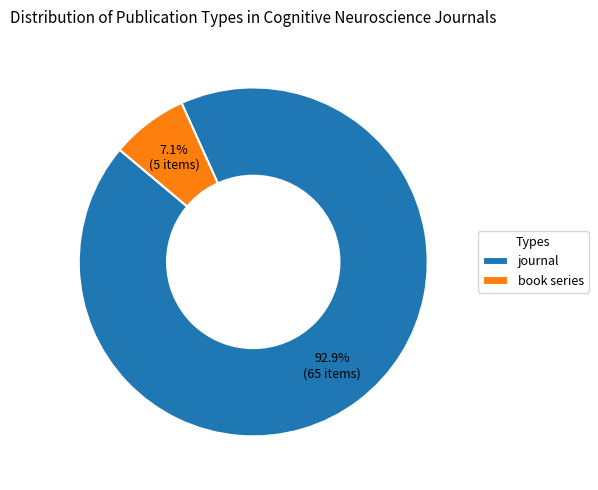

What is the ratio of the value at book series to the value at journal?

0.1